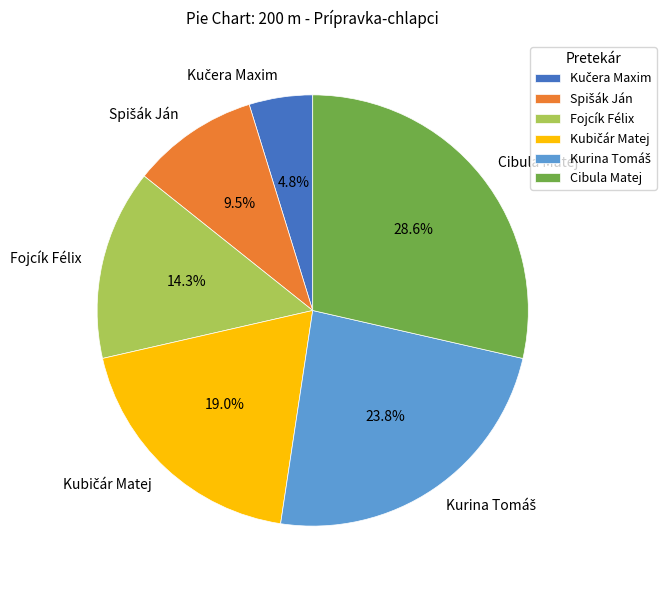

Is there a majority slice in this chart?

No